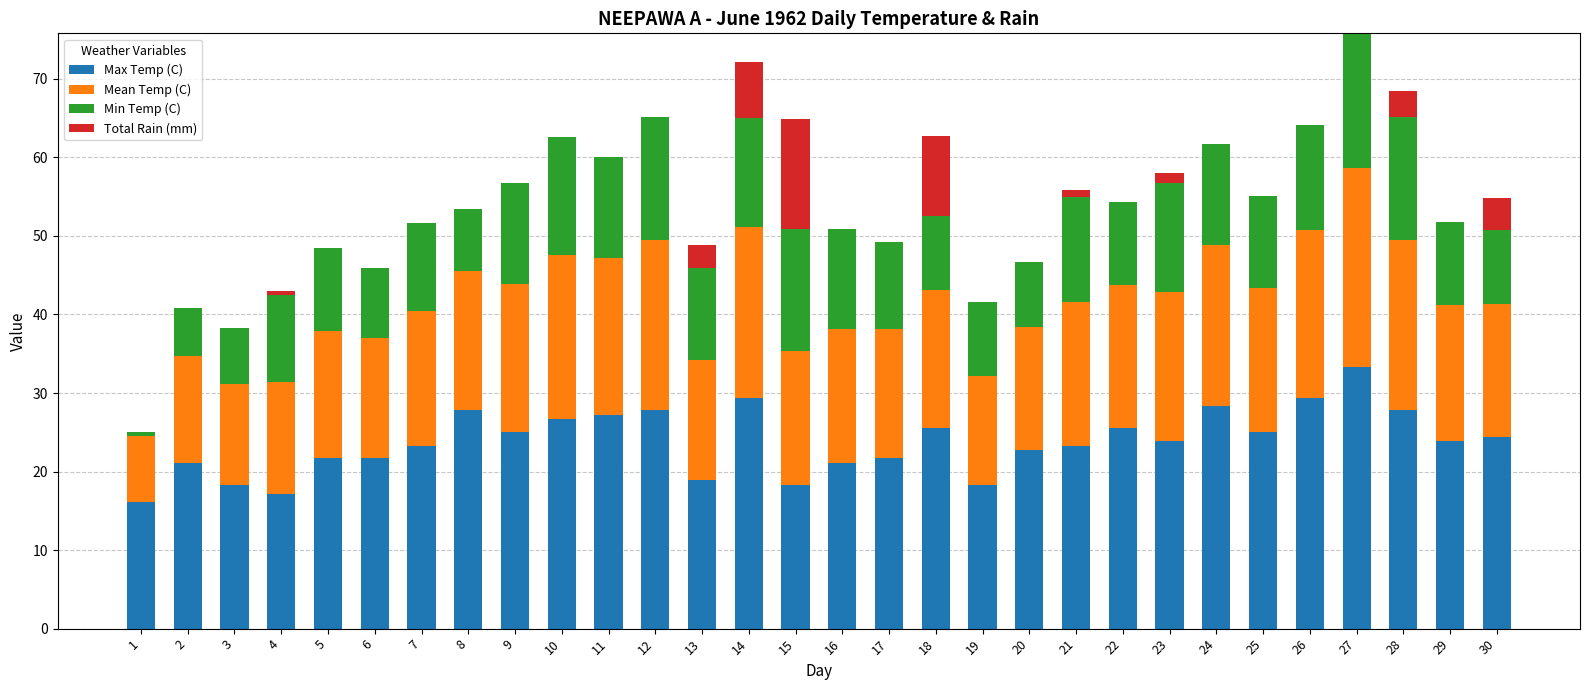

What is the maximum value for Max Temp (C)?

33.3